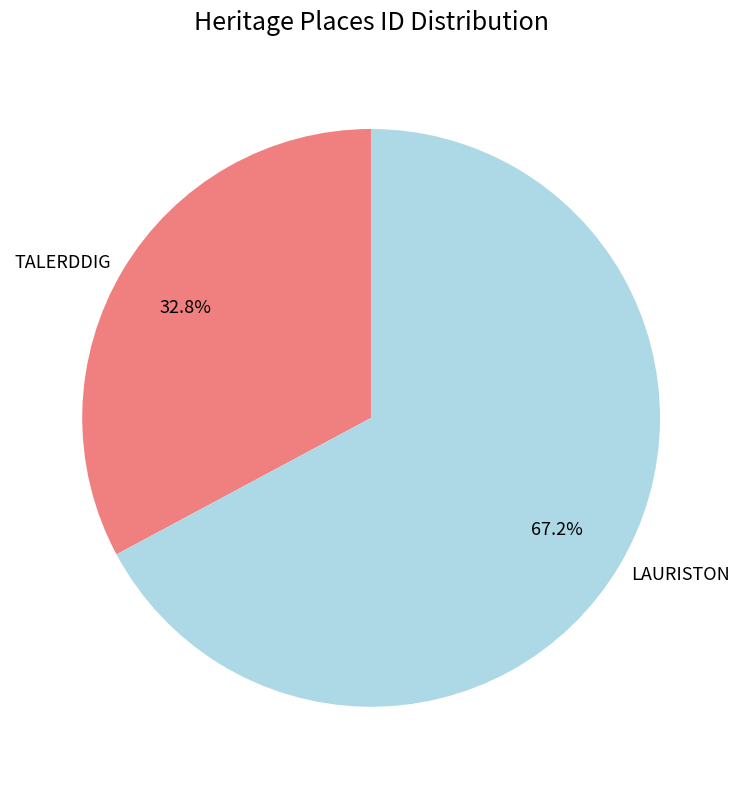

Rank the categories by value from lowest to highest.

TALERDDIG, LAURISTON